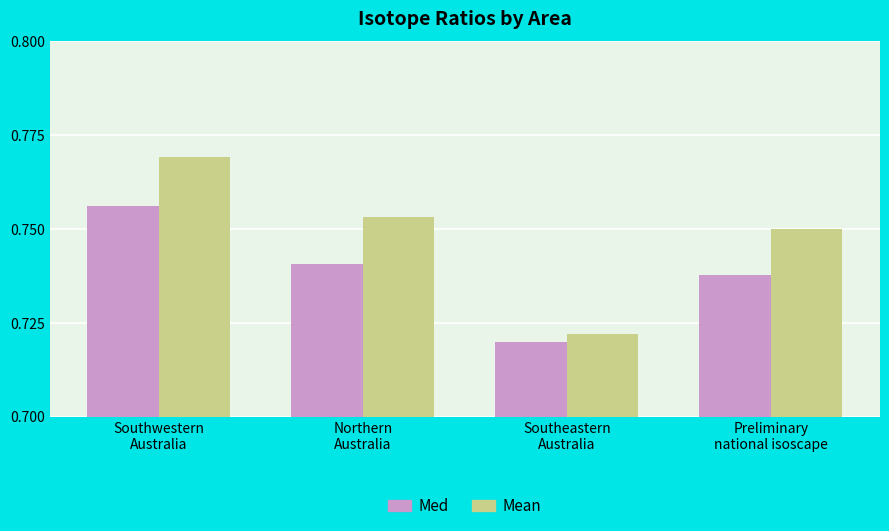

Does the chart contain any negative values?

No